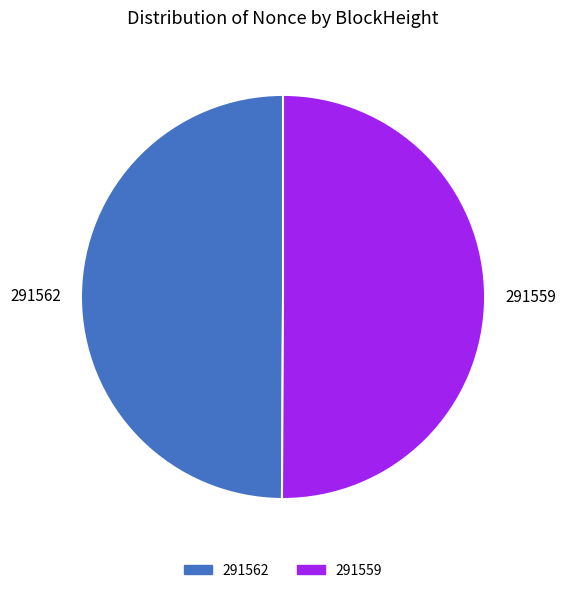

True or false: 291562 accounts for 55% of the total.

False